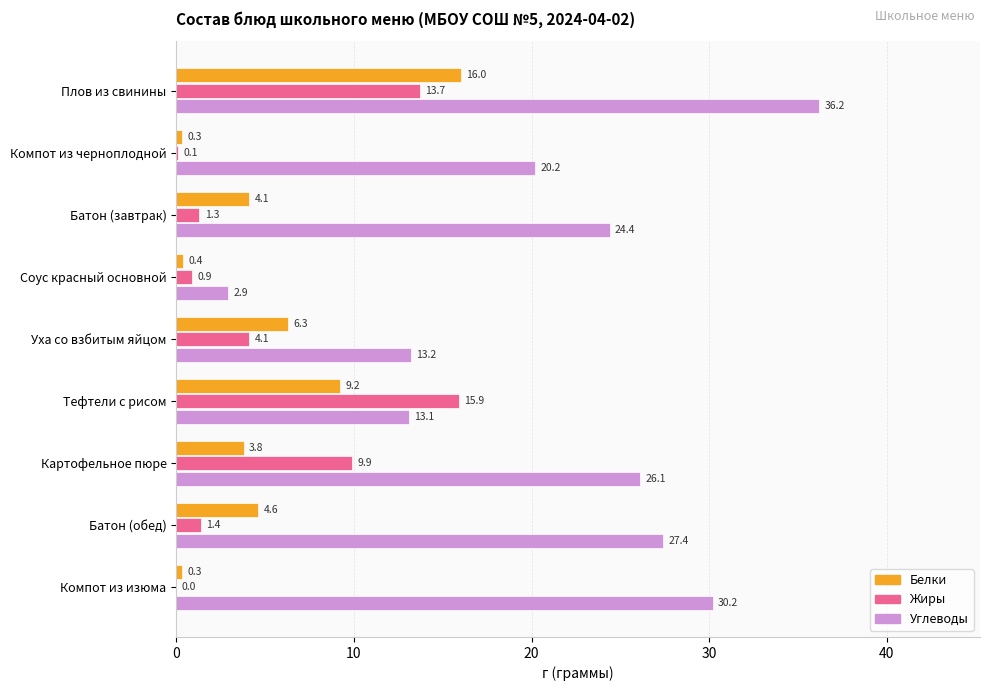

Is it true that Углеводы equals 6.7 at Тефтели с рисом?

False